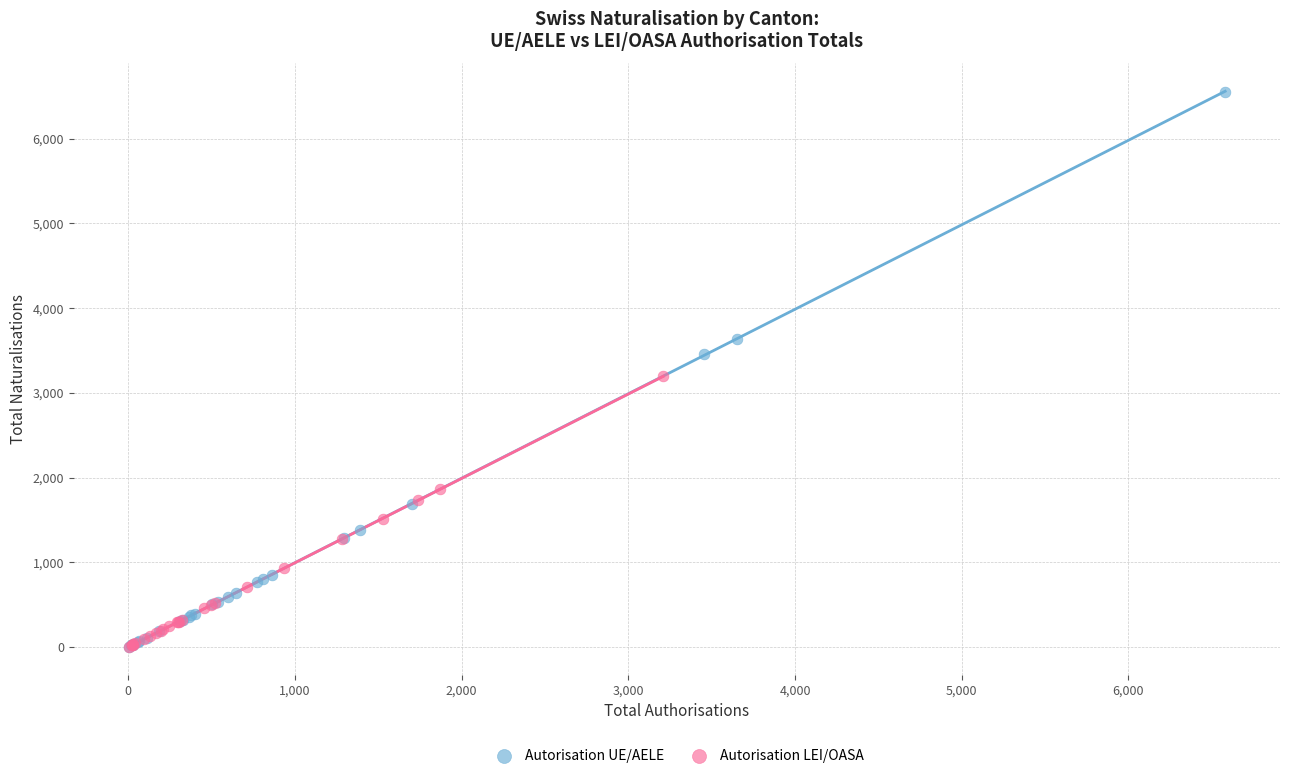

What are all the series names shown in the legend?

Autorisation UE/AELE, Autorisation LEI/OASA